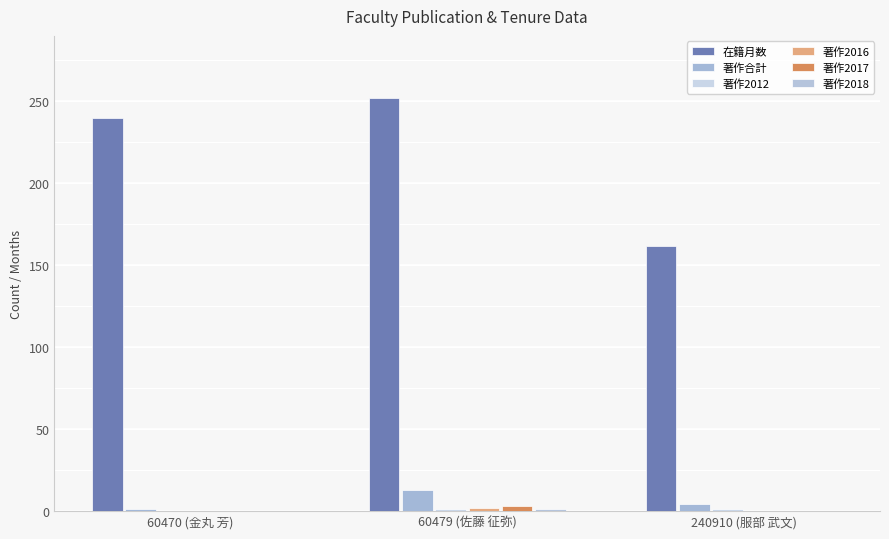

What is the approximate value of 著作合計 at 60479 (佐藤 征弥)?

13